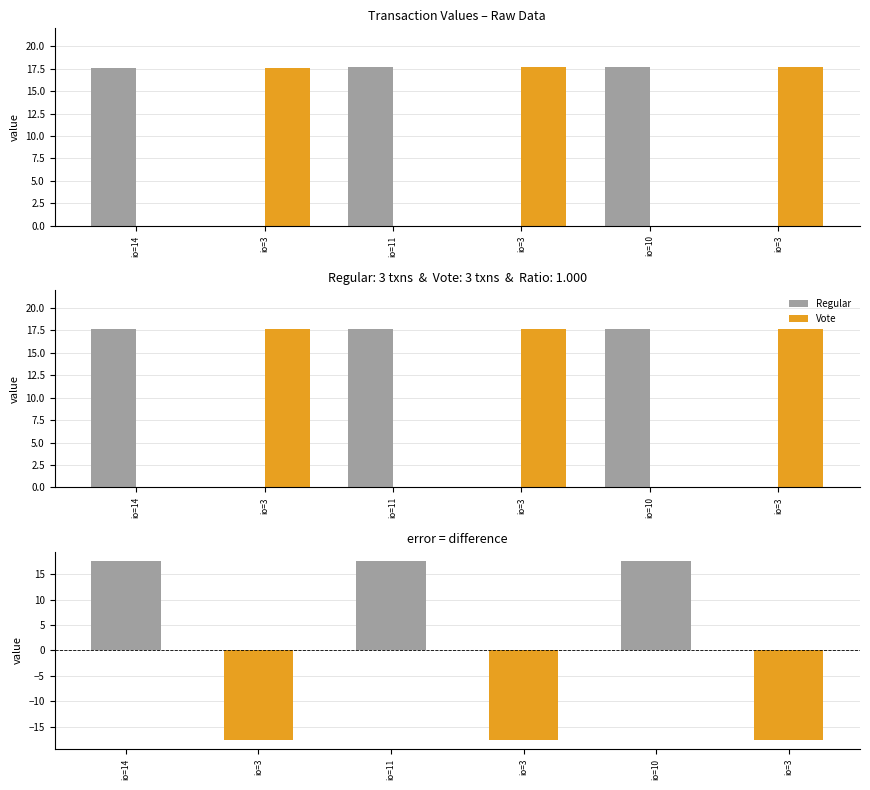

What is the label of the 3rd bar from the right?

io=3